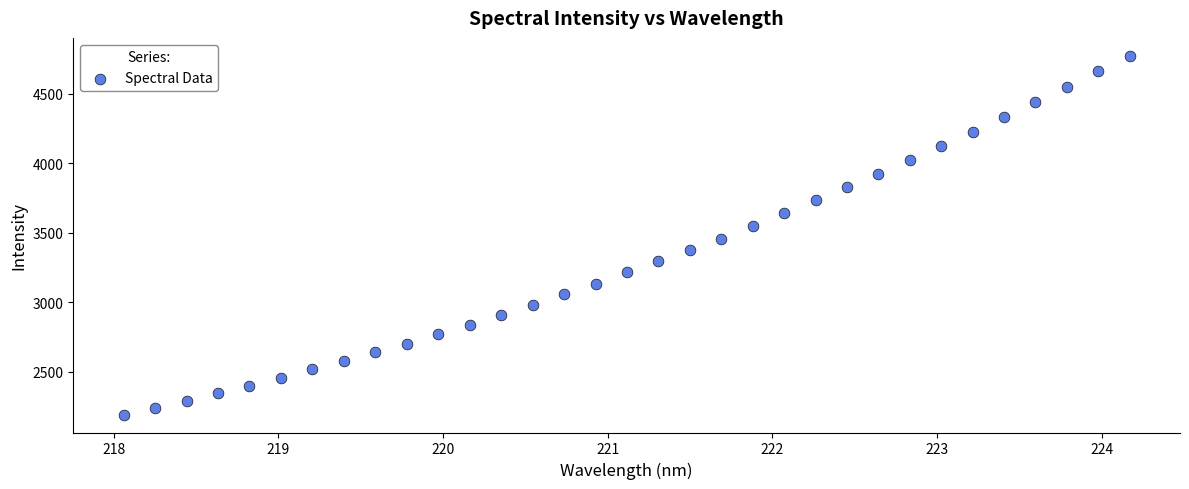

What is the range of Y values (max minus min)?

2580.3